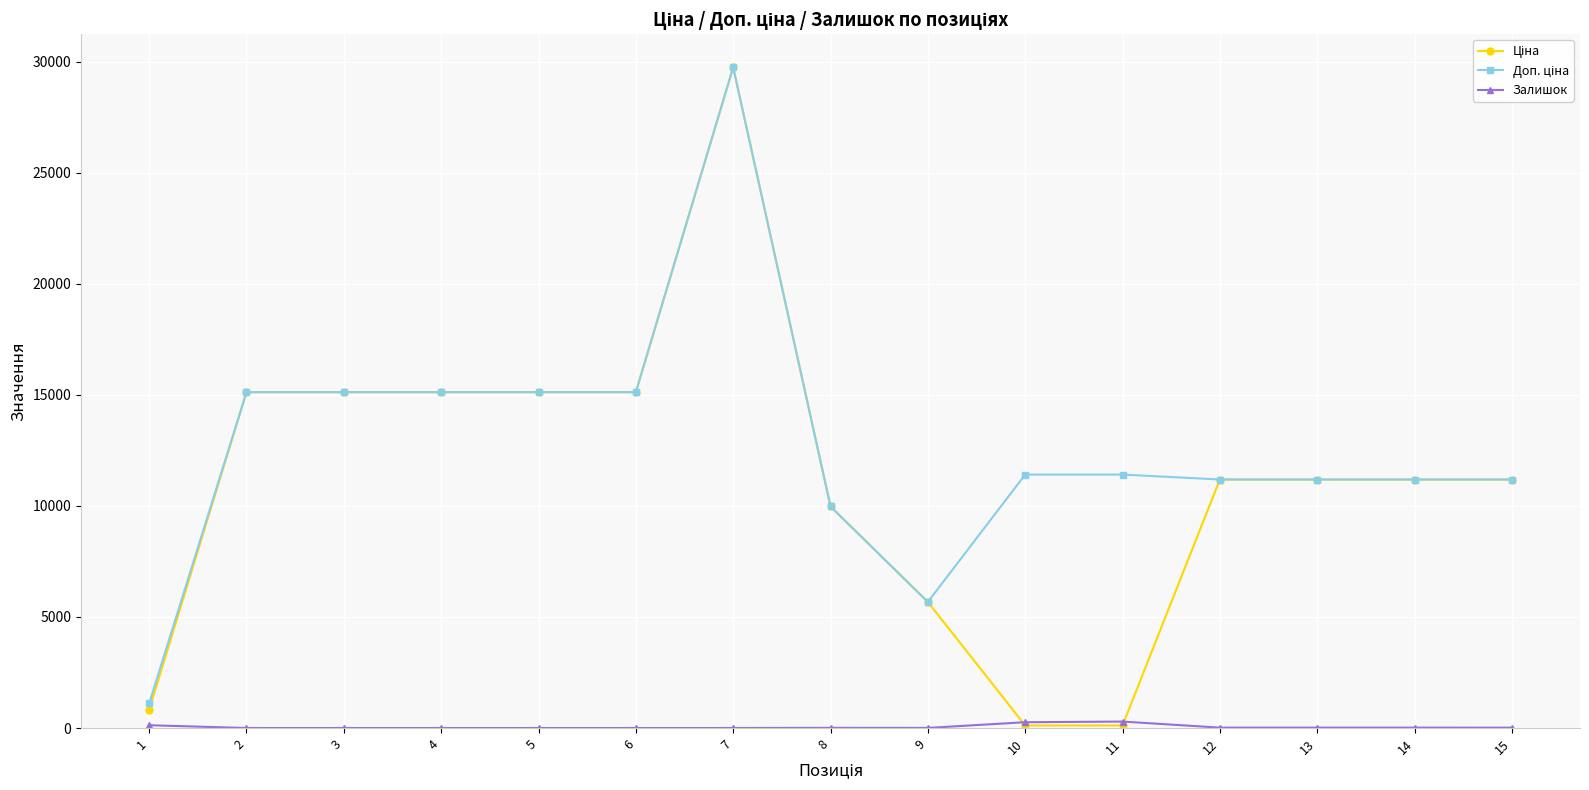

What is the spread (max minus min) of values at 2?

15120.0